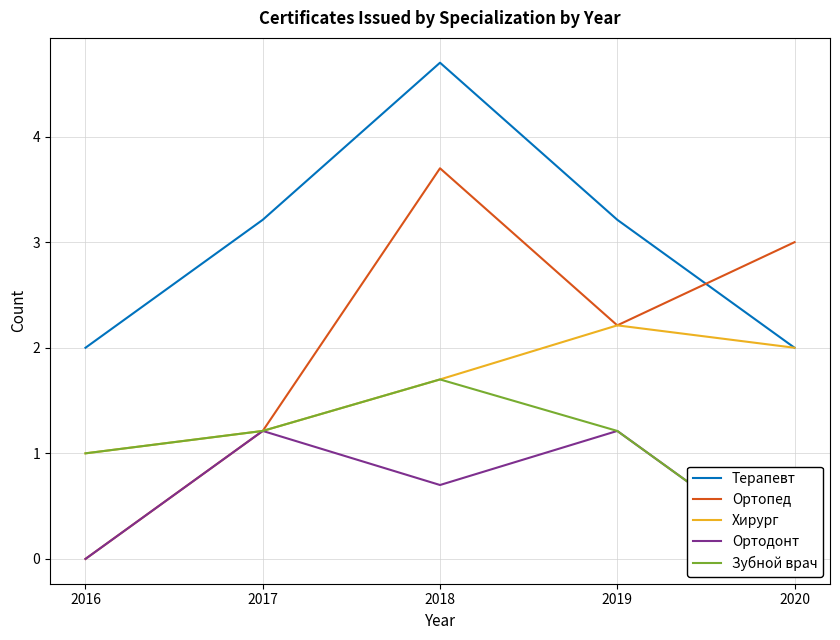

List the labels in order of Хирург value, smallest first.

2016, 2017, 2018, 2020, 2019